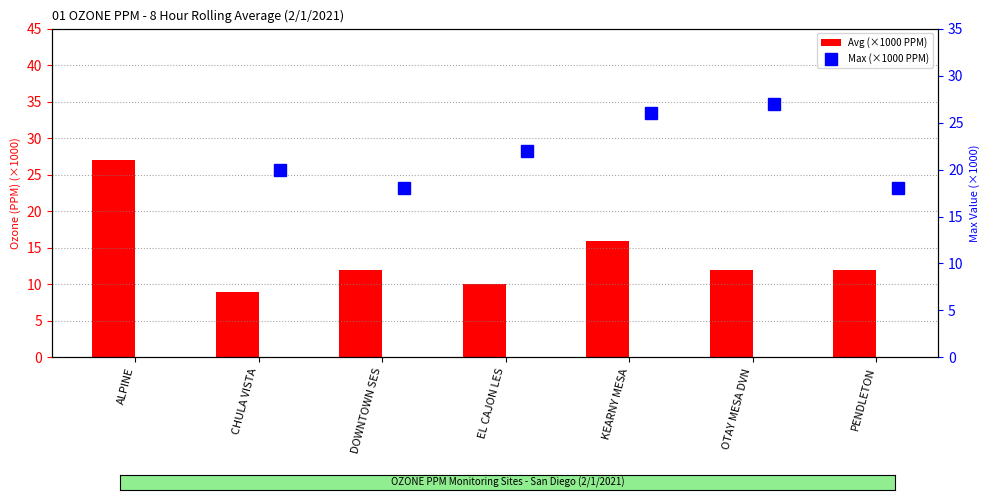

The Max (×1000 PPM) series shows 26 at KEARNY MESA. True or false?

True